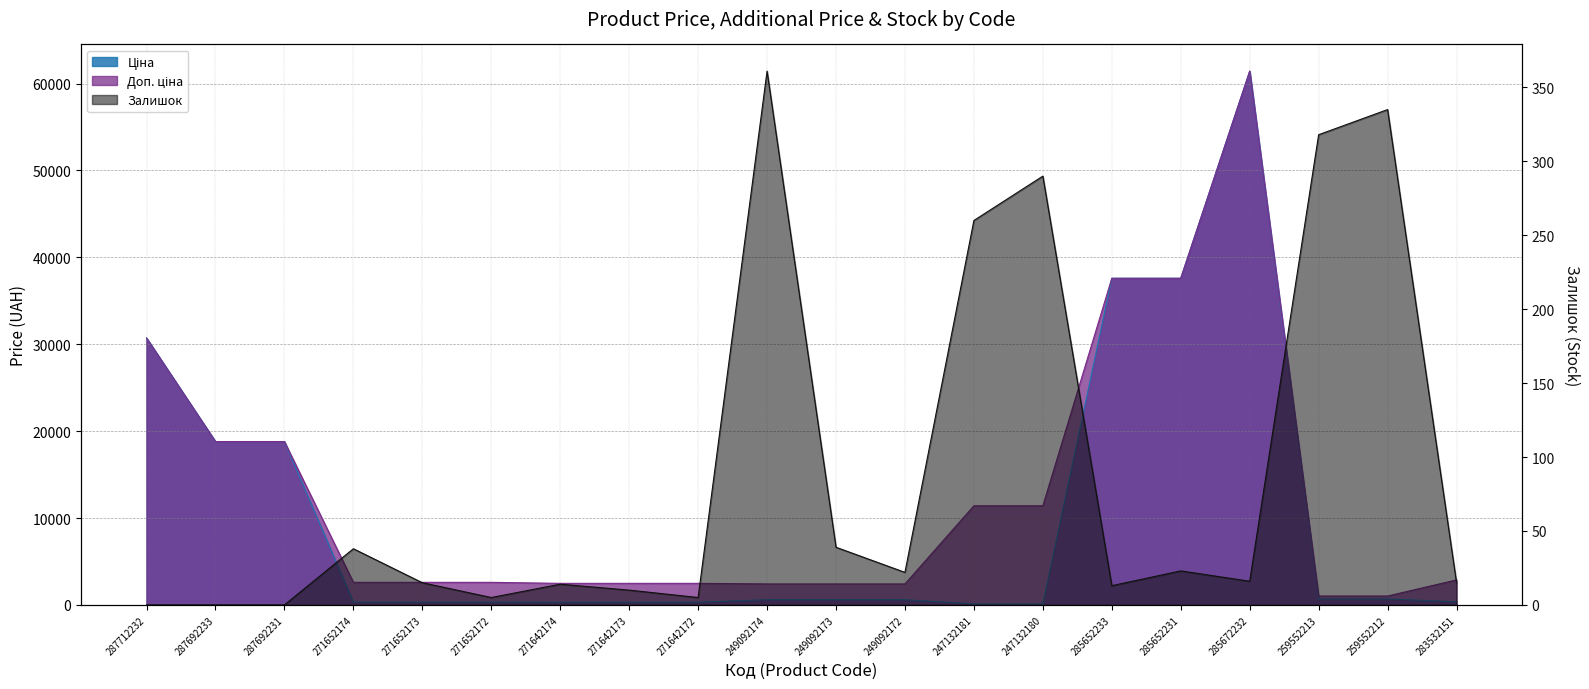

Count the number of data series in this chart.

3